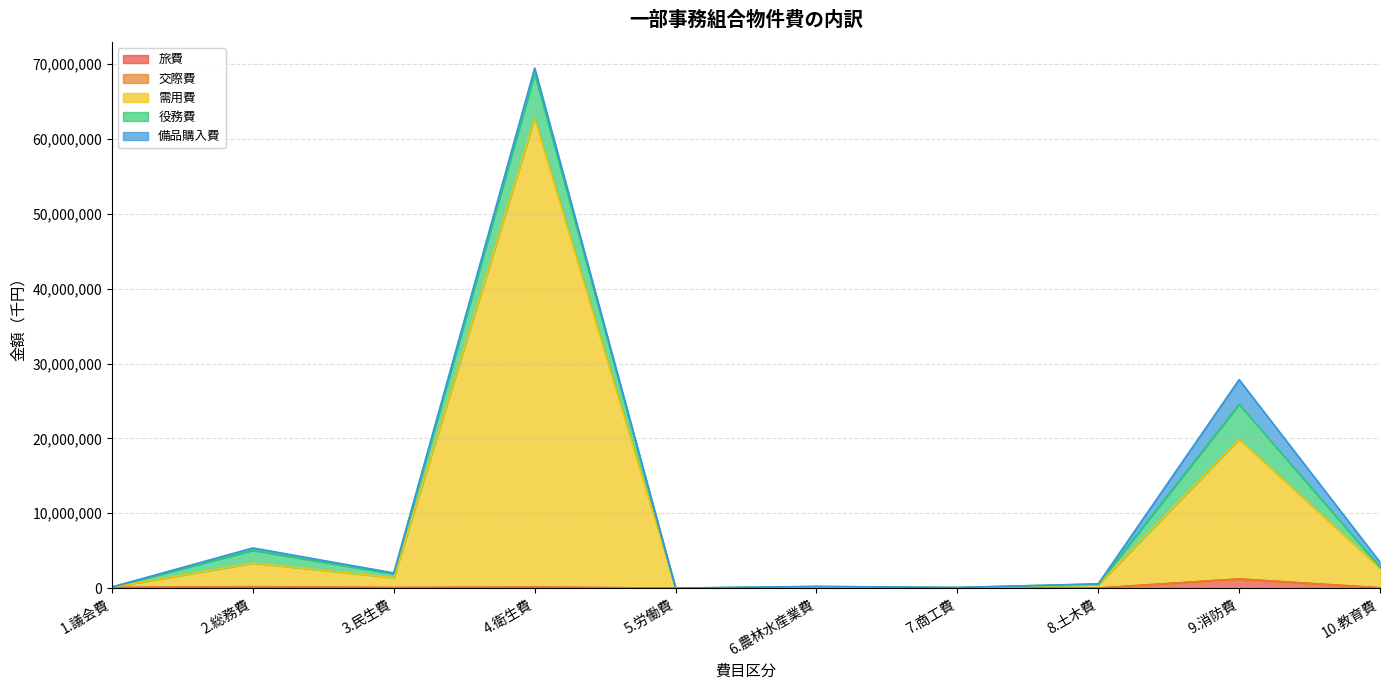

Reading right to left, extract all data points from this chart.

旅費: 42291	1218828	13686	5631	2135	127	136698	74893	186724	87861
交際費: 305	8780	76	35	4512	0	1385	203	13758	5163
需用費: 2623101	18661919	438038	50892	126744	3400	62623083	1331903	3146059	39652
役務費: 139783	4667447	98328	26115	82460	588	6010184	498130	1712834	20050
備品購入費: 662041	3294713	24168	4230	20803	187	694452	124685	310824	6701